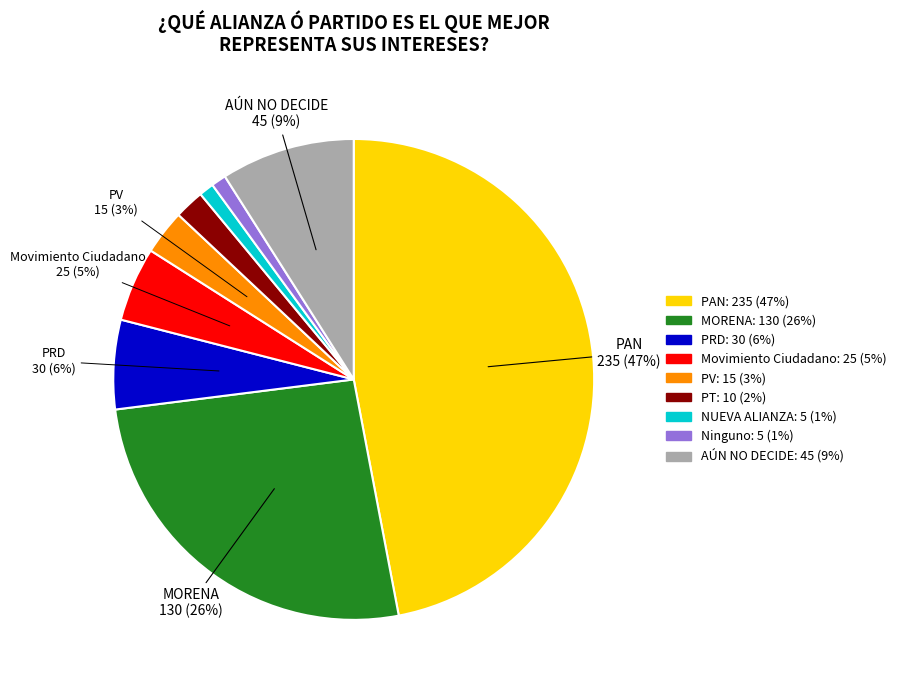

To the nearest percent, what is the difference between the largest and smallest slice percentages?

46%